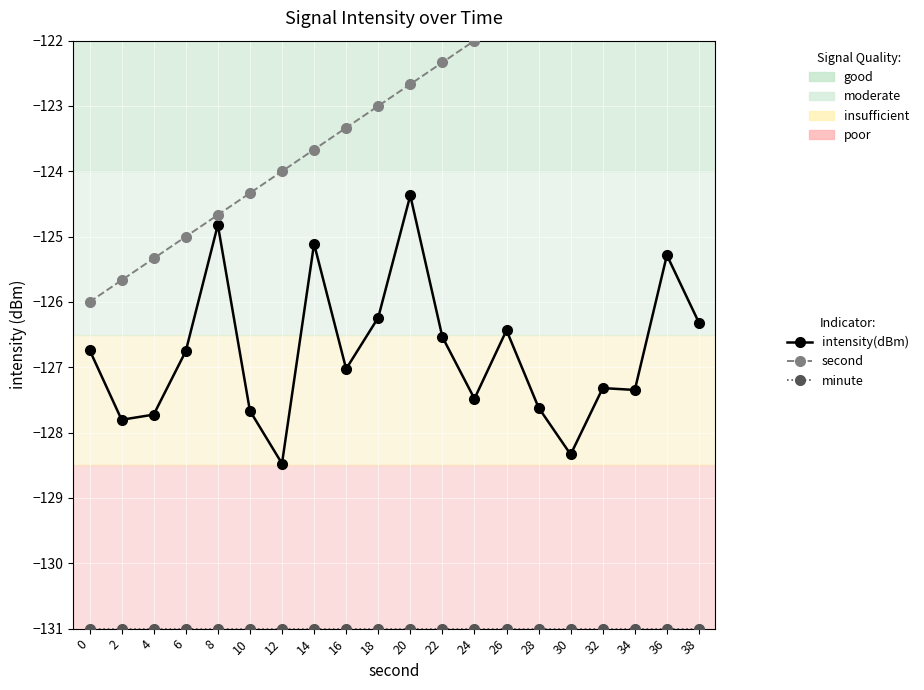

At which category is the sum across all series the highest?

36